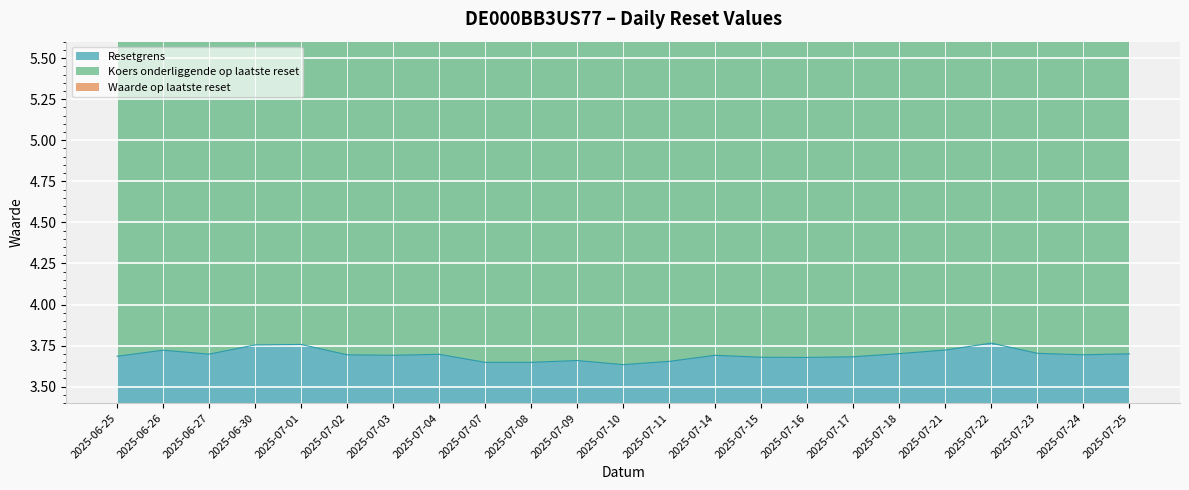

How many Koers onderliggende op laatste reset values are between 8 and 9?

23